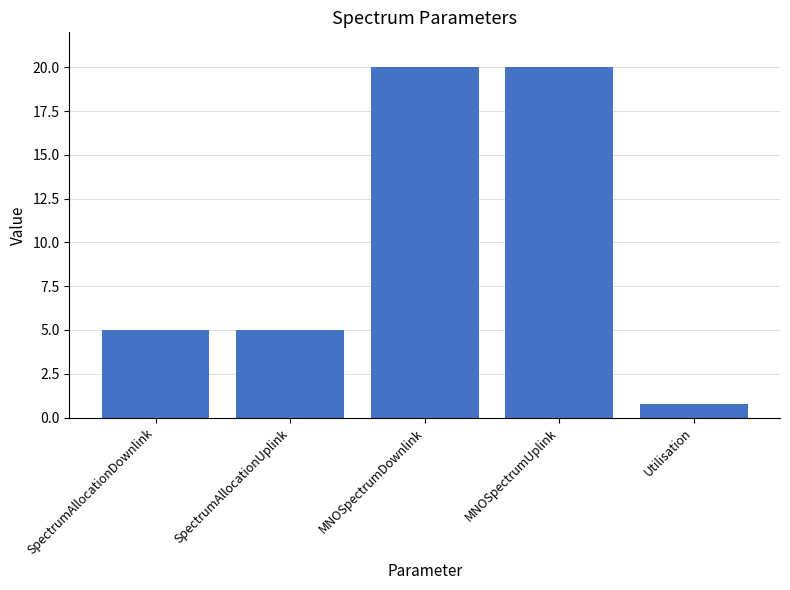

Count the values in the range 5 to 20.

4